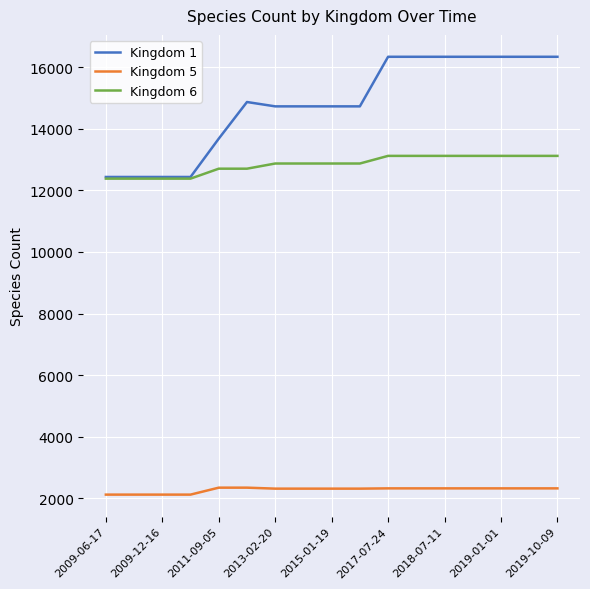

Which series has the widest spread of values?

Kingdom 1